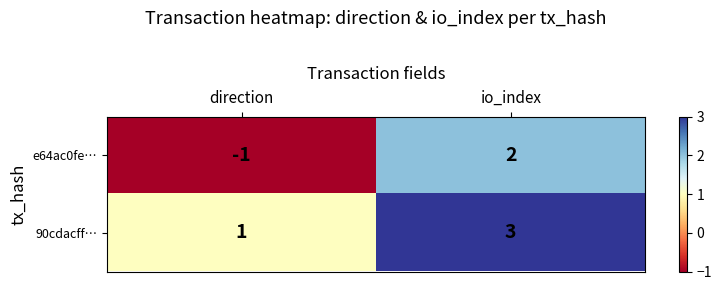

What is the total value across all series at io_index?

5